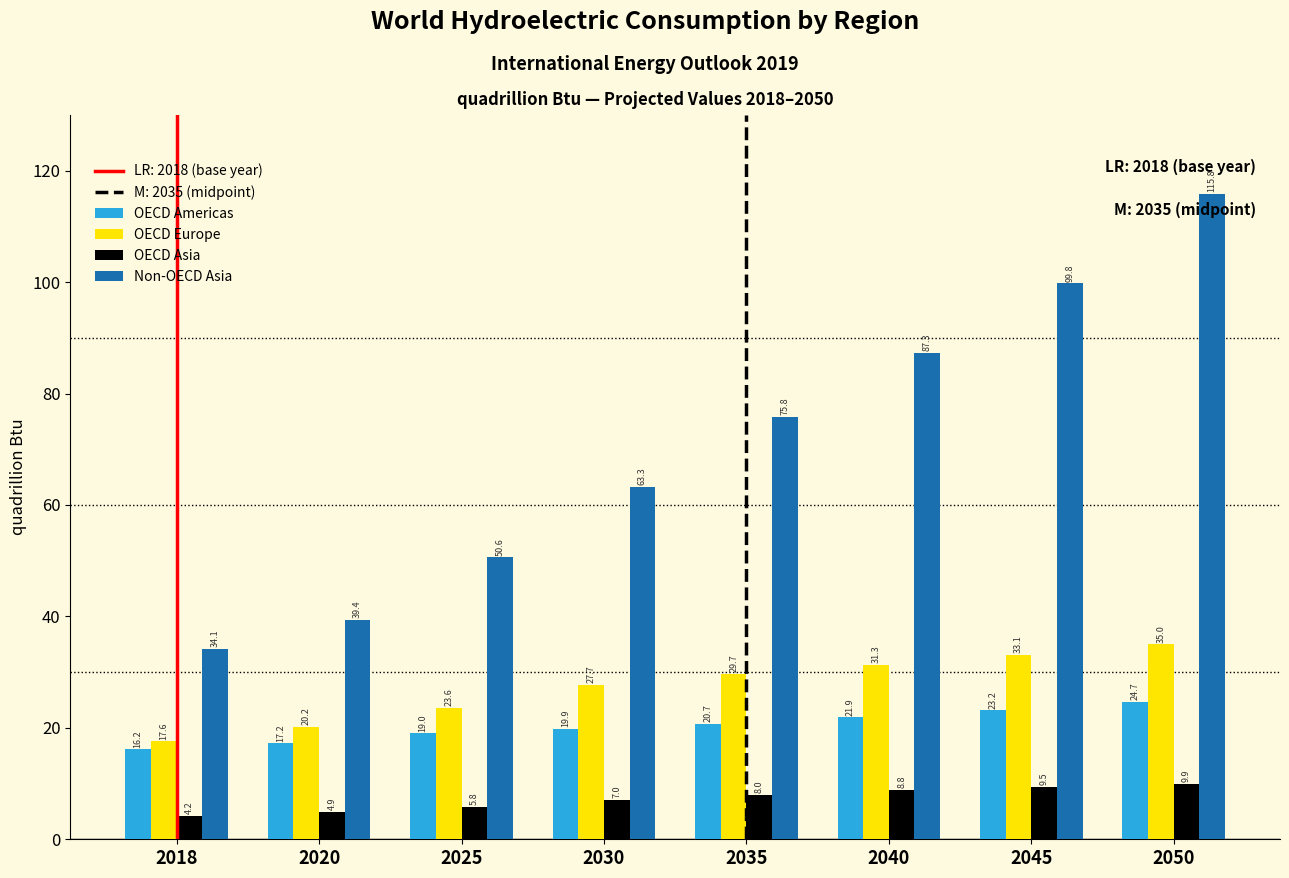

Reading right to left, list all the values displayed in this chart.

OECD Americas: 2050=24.7	2045=23.2	2040=21.9	2035=20.7	2030=19.9	2025=19.0	2020=17.2	2018=16.2
OECD Europe: 2050=35.0	2045=33.1	2040=31.3	2035=29.7	2030=27.7	2025=23.6	2020=20.2	2018=17.6
OECD Asia: 2050=9.9	2045=9.5	2040=8.8	2035=8.0	2030=7.0	2025=5.8	2020=4.9	2018=4.2
Non-OECD Asia: 2050=115.8	2045=99.8	2040=87.3	2035=75.8	2030=63.3	2025=50.6	2020=39.4	2018=34.1